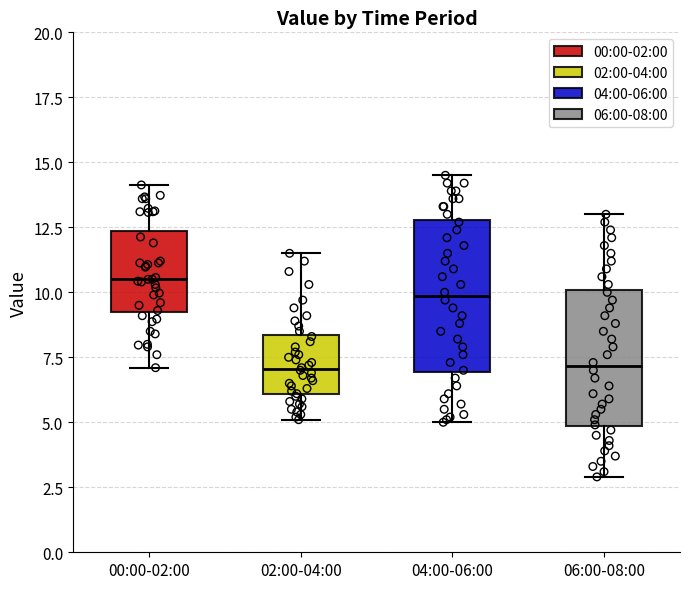

Which box has the highest median line?

00:00-02:00